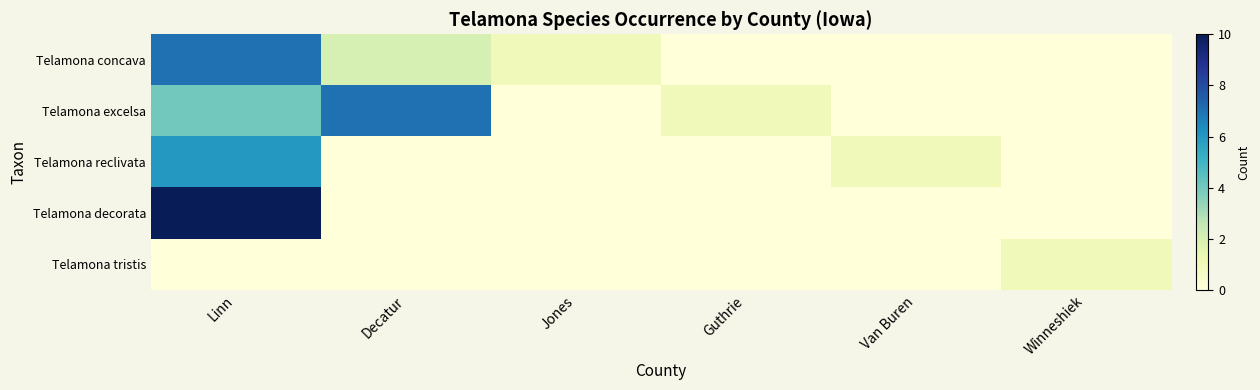

Reading left to right, what are all the values shown in this chart?

Telamona concava: Linn=7	Decatur=2	Jones=1	Guthrie=0	Van Buren=0	Winneshiek=0
Telamona excelsa: Linn=4	Decatur=7	Jones=0	Guthrie=1	Van Buren=0	Winneshiek=0
Telamona reclivata: Linn=6	Decatur=0	Jones=0	Guthrie=0	Van Buren=1	Winneshiek=0
Telamona decorata: Linn=10	Decatur=0	Jones=0	Guthrie=0	Van Buren=0	Winneshiek=0
Telamona tristis: Linn=0	Decatur=0	Jones=0	Guthrie=0	Van Buren=0	Winneshiek=1